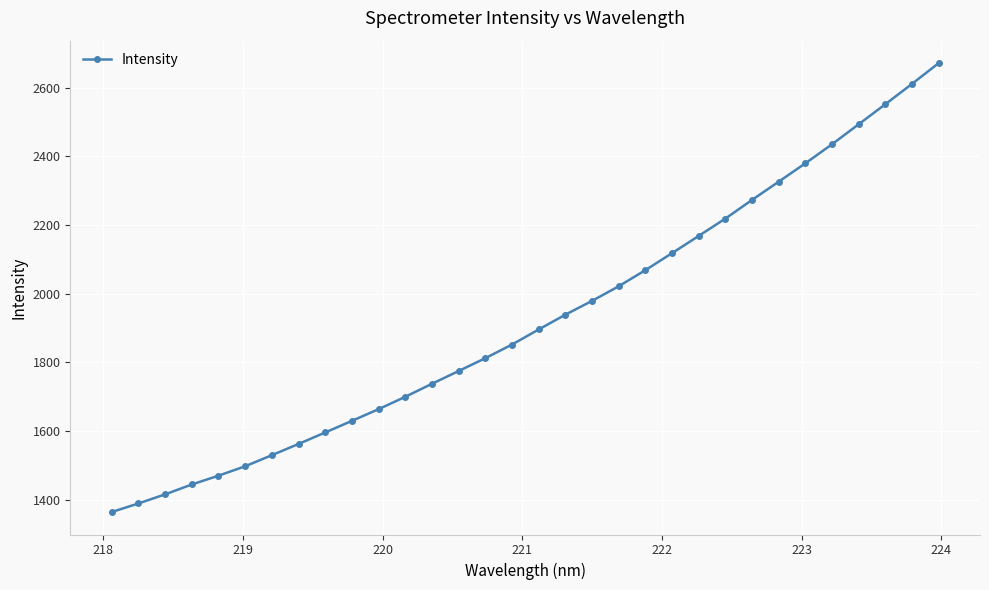

What is the difference between the maximum and minimum values?

1308.2